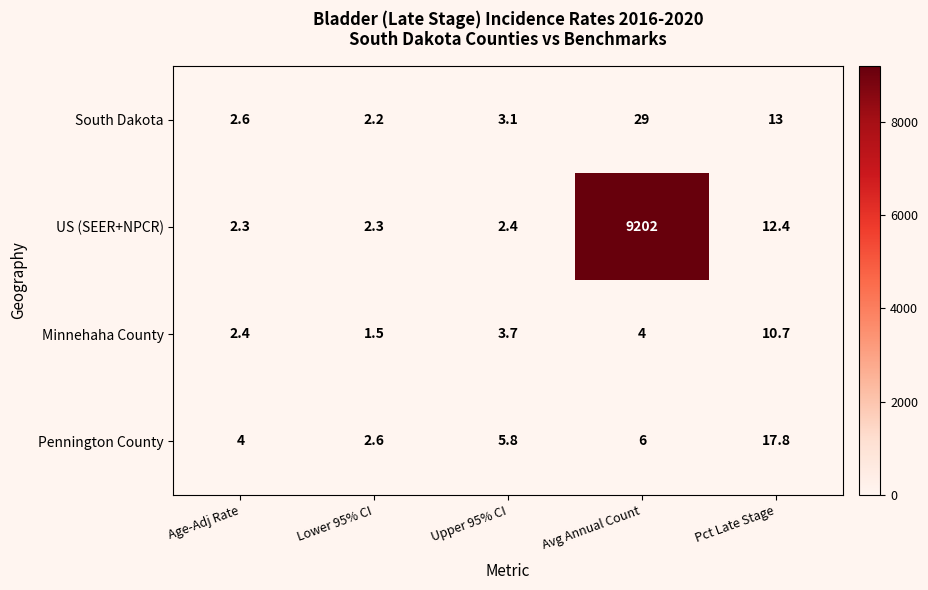

Reading left to right, transcribe all the data shown in this chart.

South Dakota: 2.6	2.2	3.1	29.0	13.0
US (SEER+NPCR): 2.3	2.3	2.4	9202.0	12.4
Minnehaha County: 2.4	1.5	3.7	4.0	10.7
Pennington County: 4.0	2.6	5.8	6.0	17.8